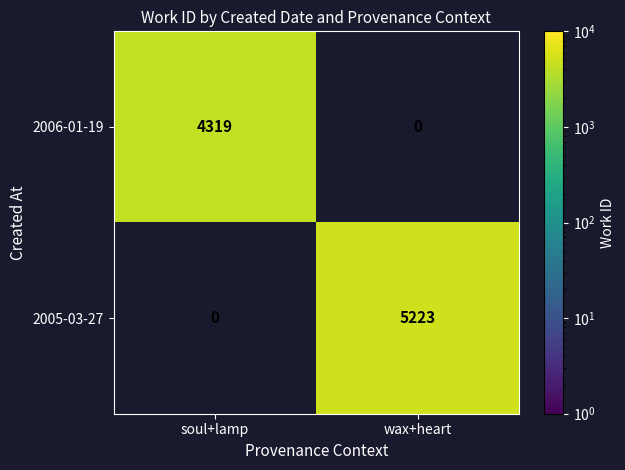

What is the average value of the 2005-03-27 series?

2612